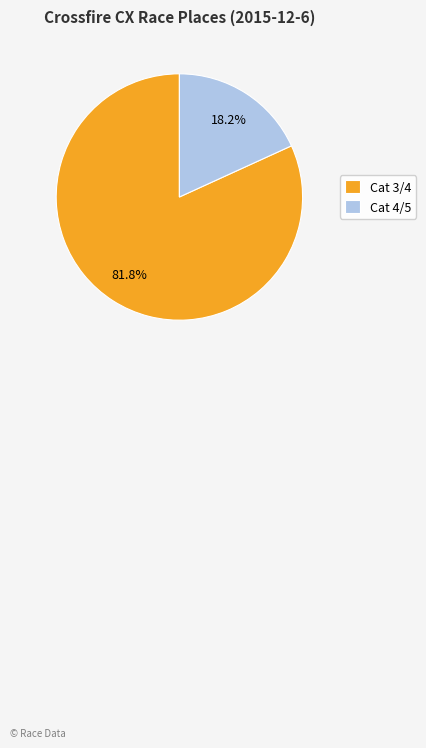

Which has a higher value, Cat 4/5 or Cat 3/4?

Cat 3/4